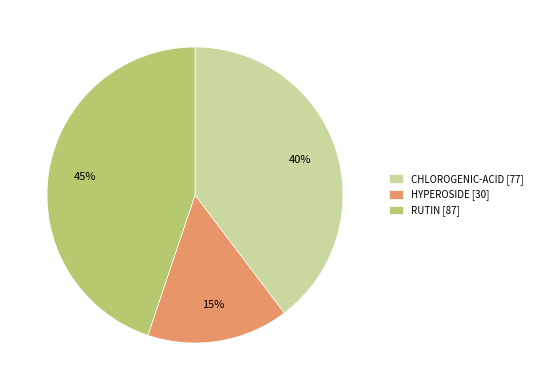

How many segments does this pie chart have?

3